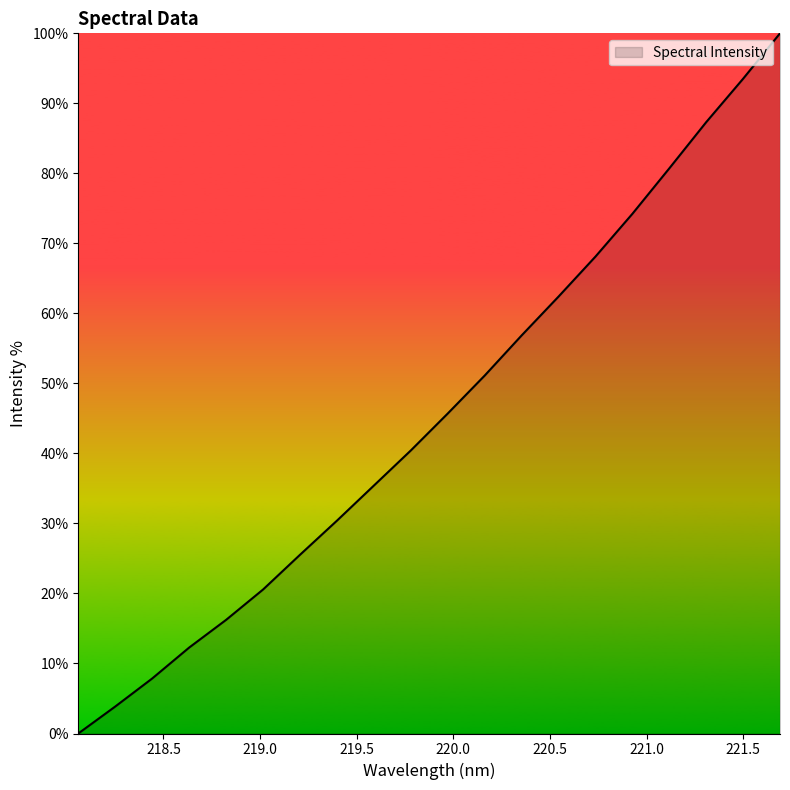

What is the difference between the maximum and minimum values?

100.0